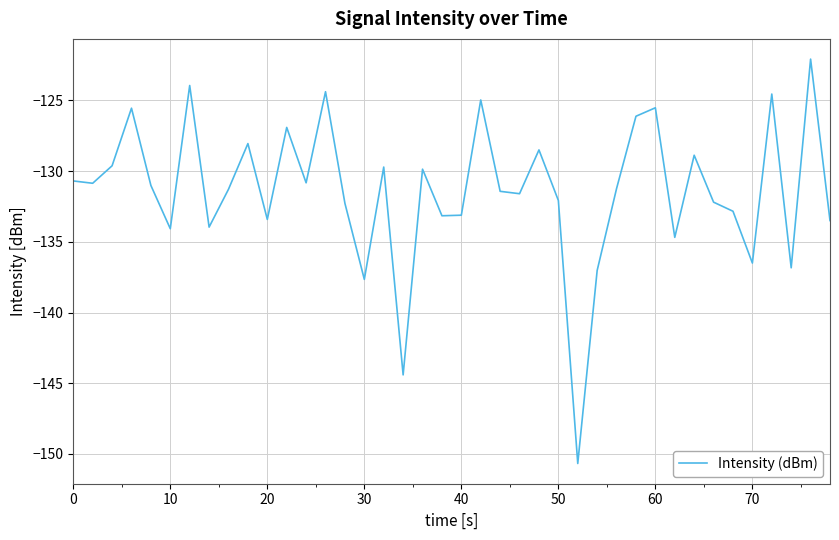

What is the difference between the maximum and minimum values?

28.6